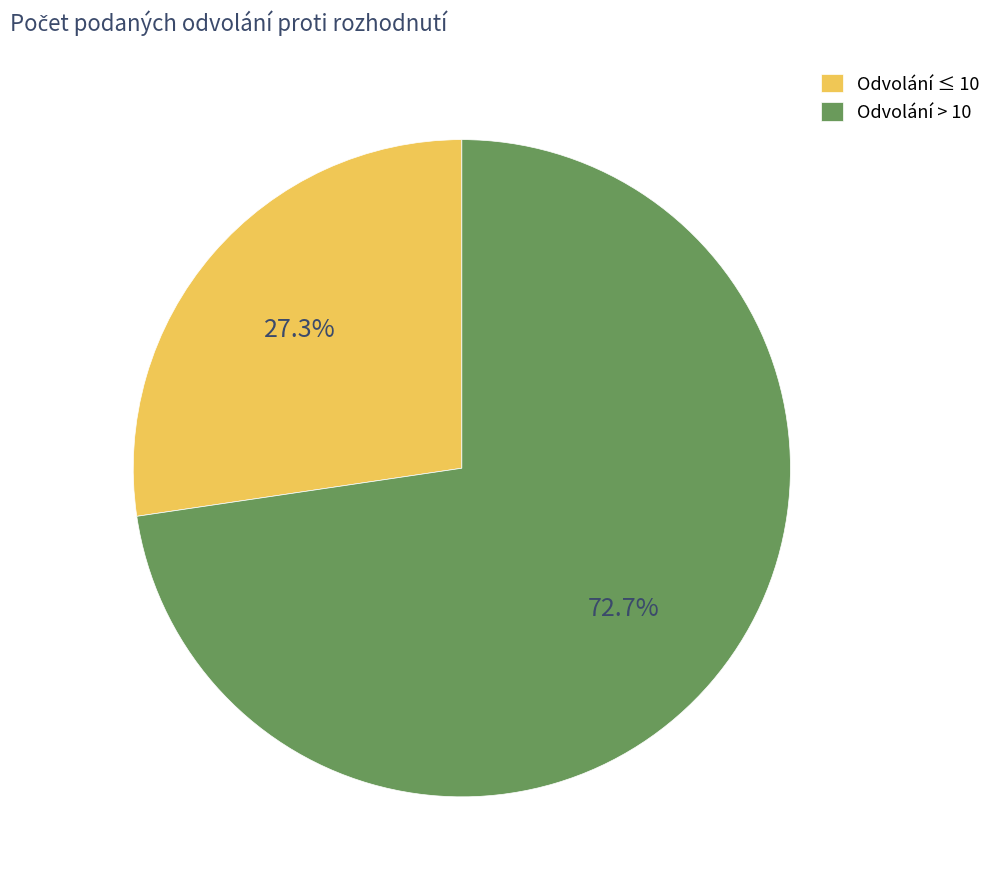

What is the largest slice in the pie chart?

Odvolání > 10